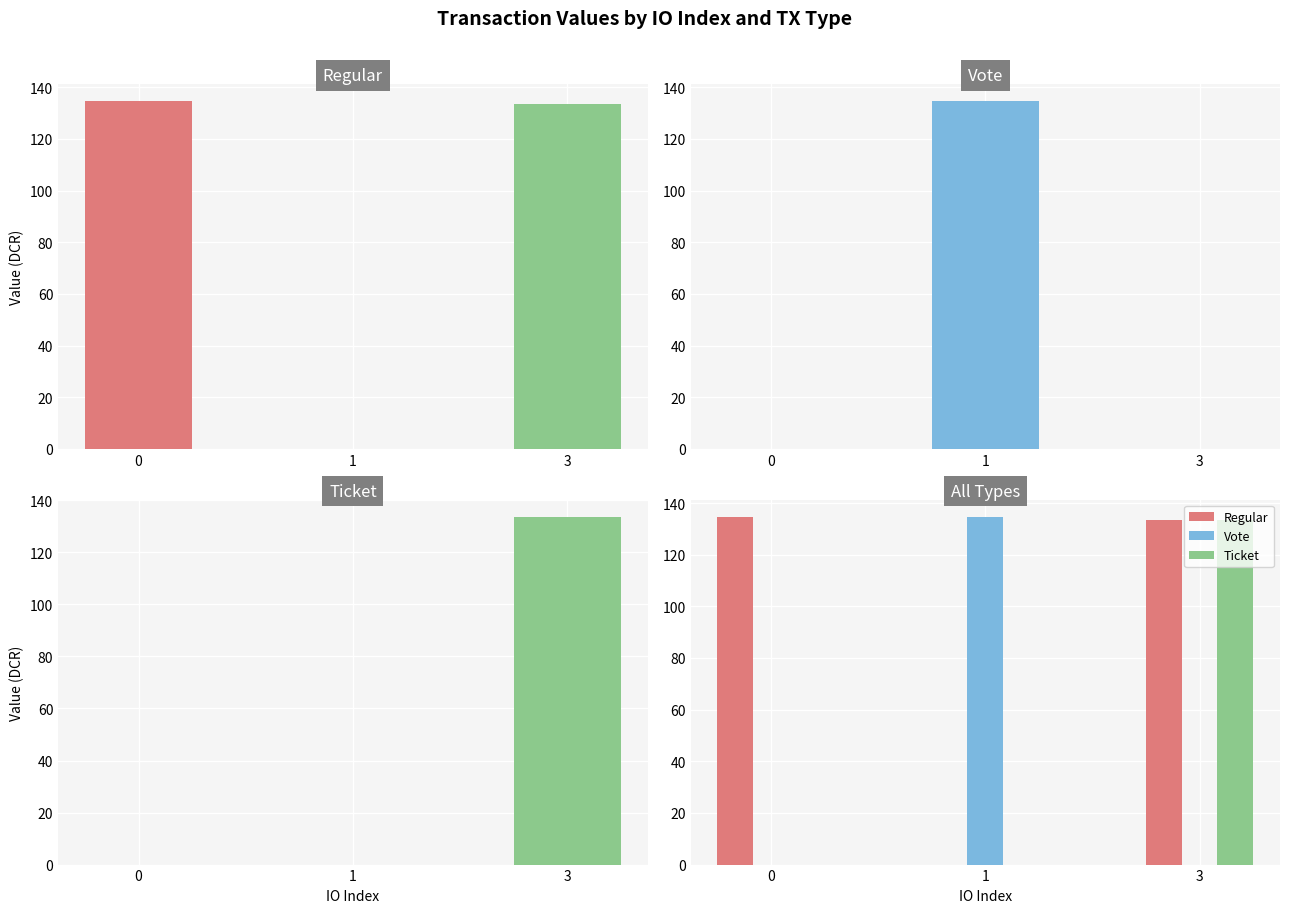

Reading left to right, extract all data points from this chart.

Regular: 0=134.6	1=0.0	3=133.6
Vote: 0=0.0	1=134.6	3=0.0
Ticket: 0=0.0	1=0.0	3=133.6